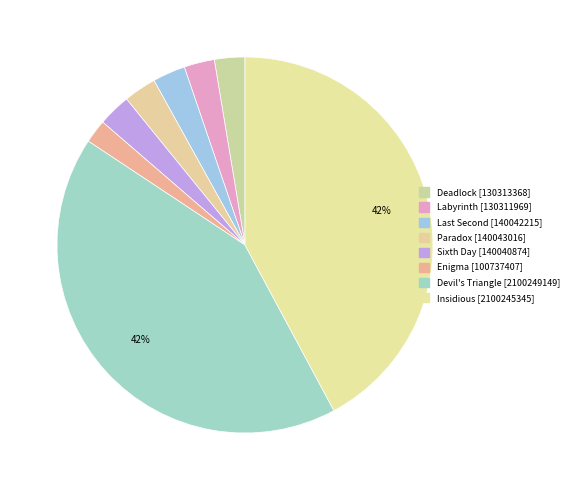

Is there a majority slice in this chart?

No